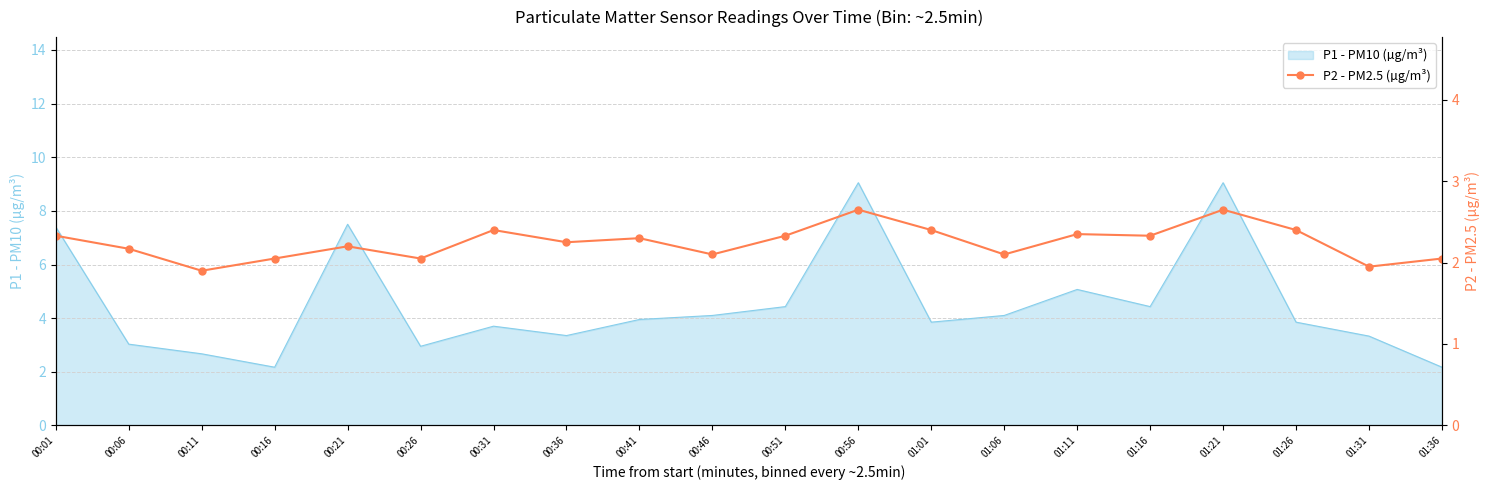

Reading left to right, transcribe all the data shown in this chart.

00:01=2.3	00:06=2.2	00:11=1.9	00:16=2.0	00:21=2.2	00:26=2.0	00:31=2.4	00:36=2.2	00:41=2.3	00:46=2.1	00:51=2.3	00:56=2.6	01:01=2.4	01:06=2.1	01:11=2.4	01:16=2.3	01:21=2.6	01:26=2.4	01:31=1.9	01:36=2.0